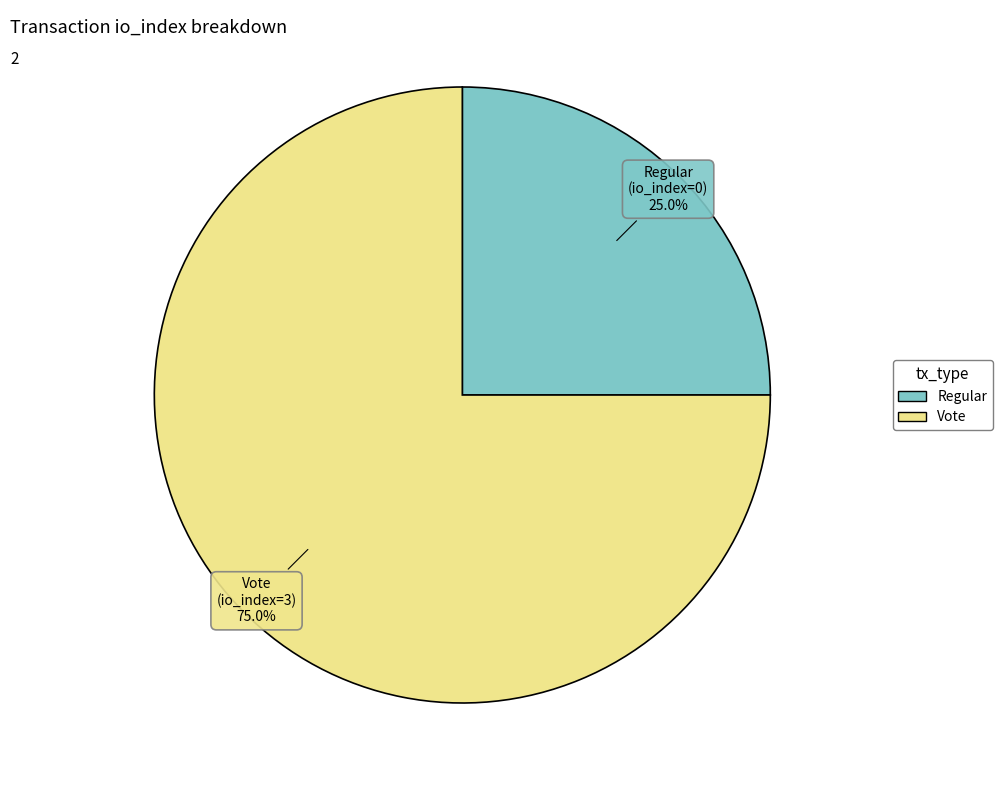

Does any single category account for the majority?

Yes